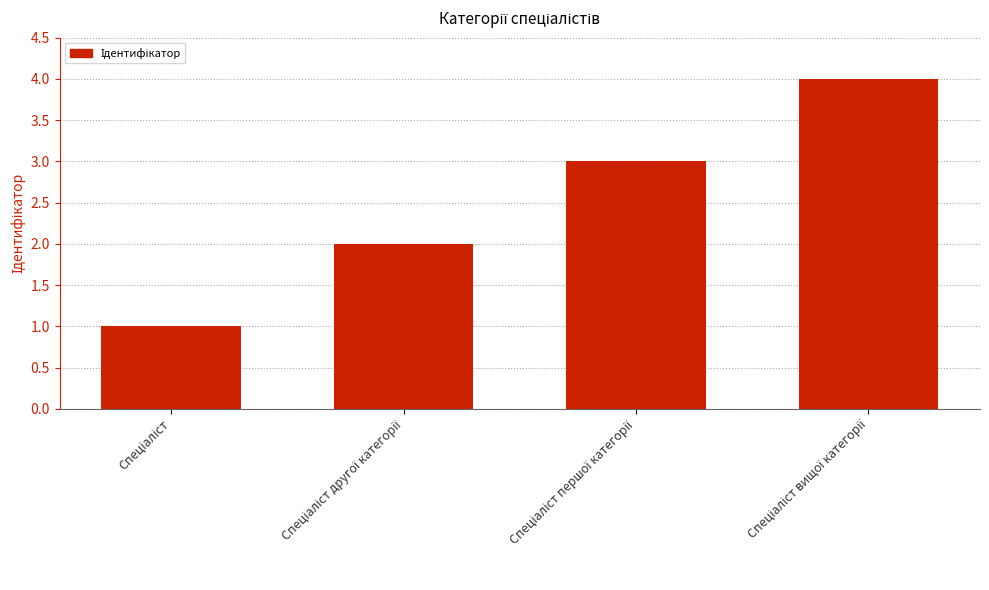

What is the greatest value displayed?

4